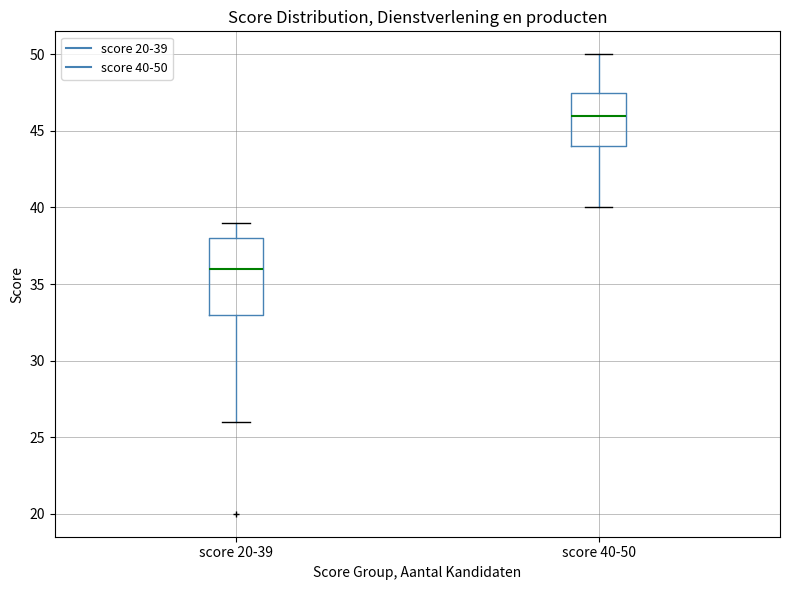

Reading left to right, transcribe this box plot: for each box, give where its median line is, the range the box spans, and where its two whiskers end, as read against the y-axis. The values are not printed on the chart, so give them approximately, as read against the axis.

score 20-39: median 36.0, box 33.0 to 38.0, whiskers 26.0 to 39.0
score 40-50: median 46.0, box 44.0 to 47.5, whiskers 40.0 to 50.0